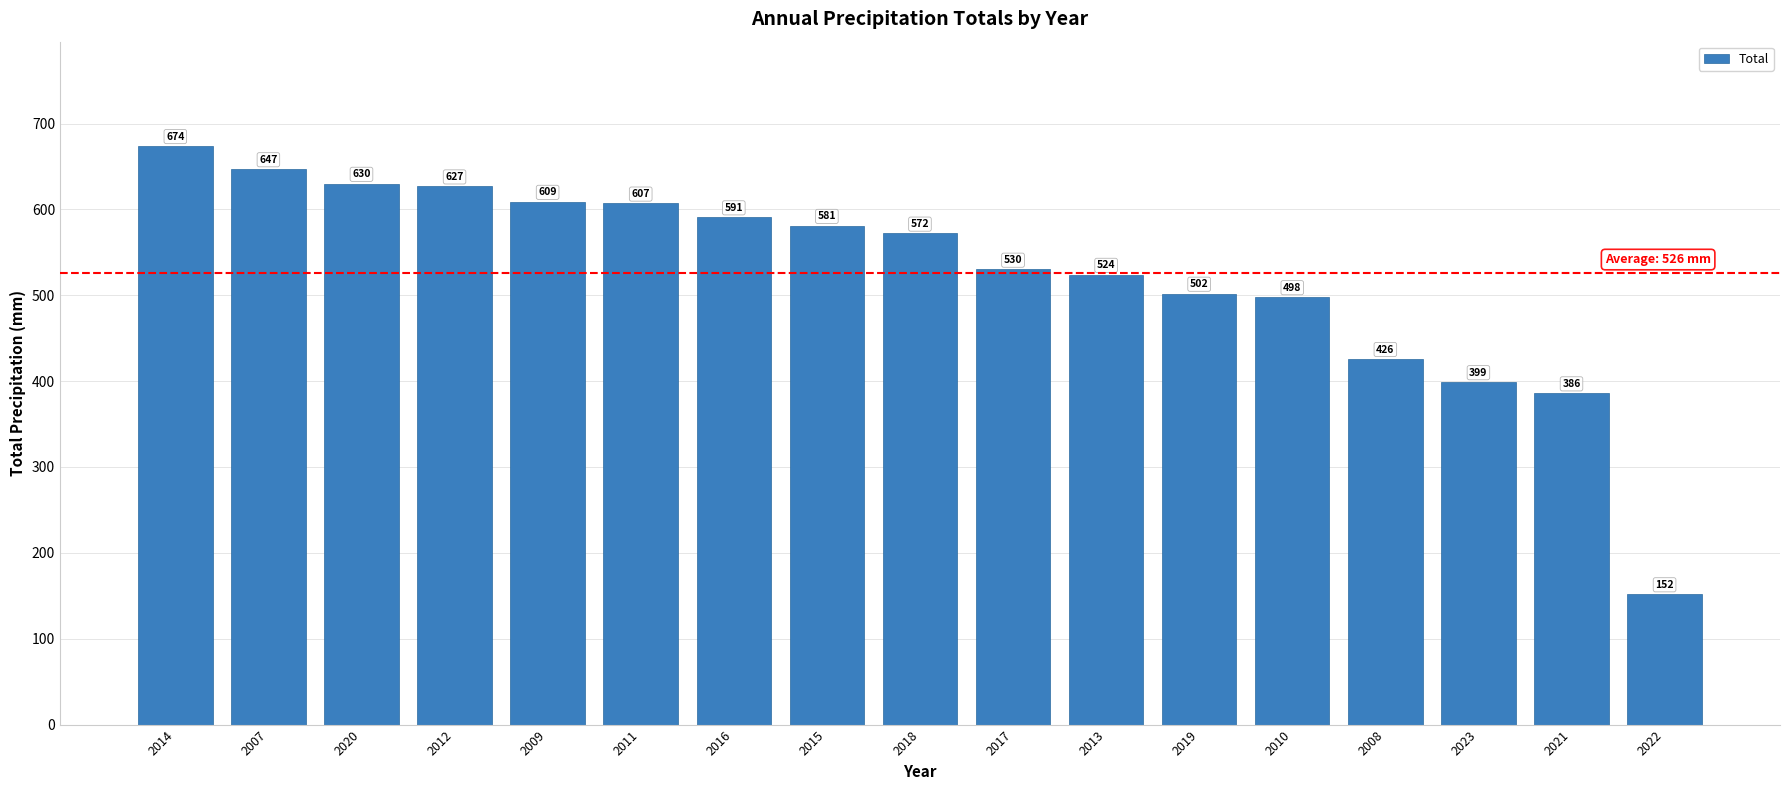

At which label does the data first exceed 572?

2014